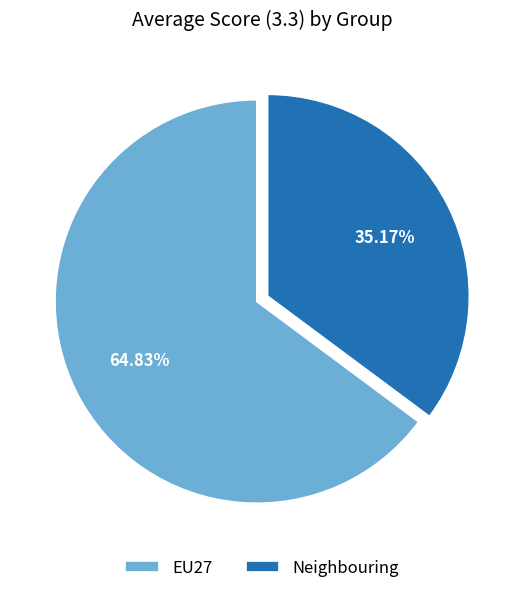

How much of the chart is everything except EU27?

35.2%